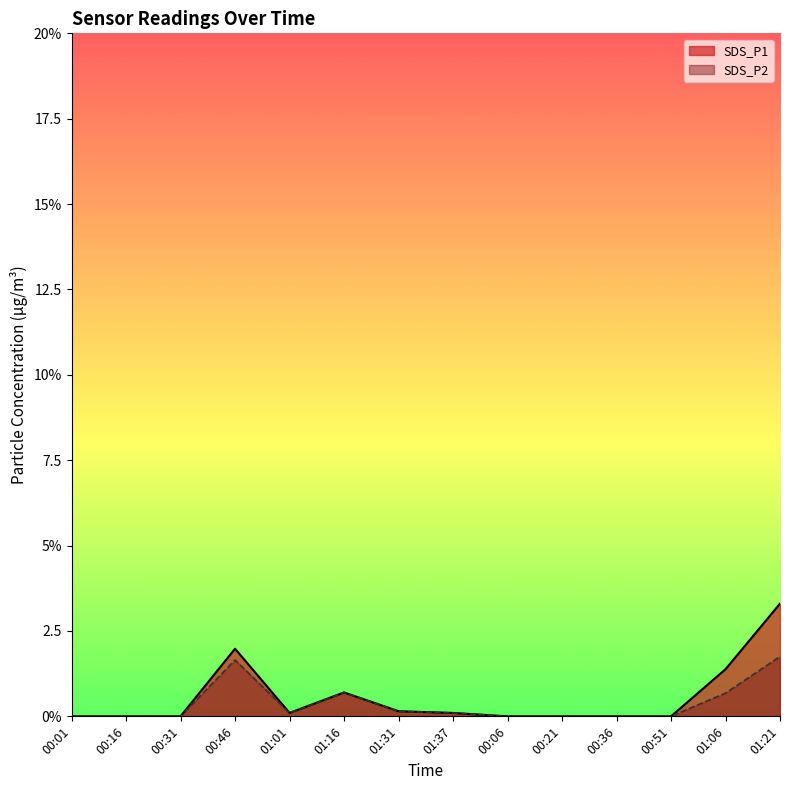

Is it true that SDS_P2 equals 0.0 at 00:06?

True